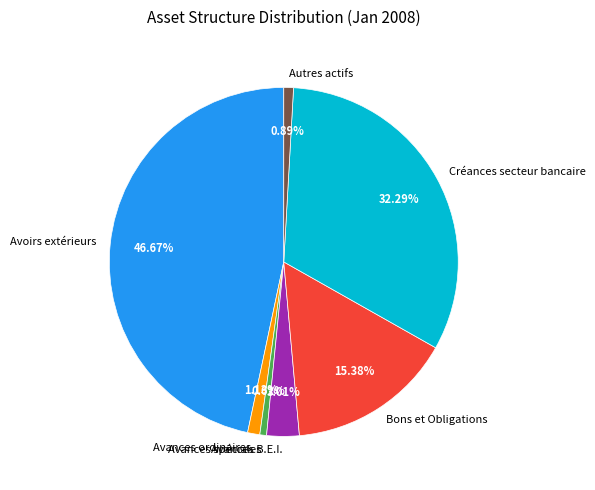

How many slices are in this pie chart?

7